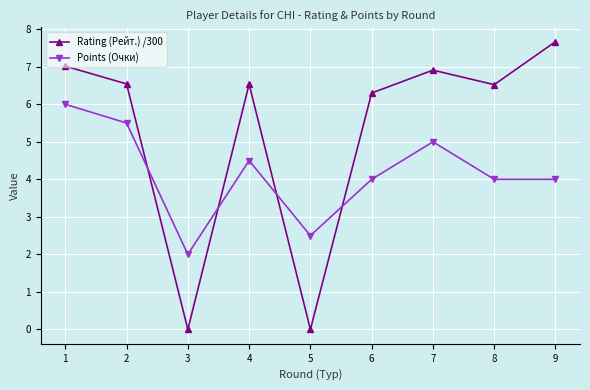

What is the minimum value for Points (Очки)?

2.0